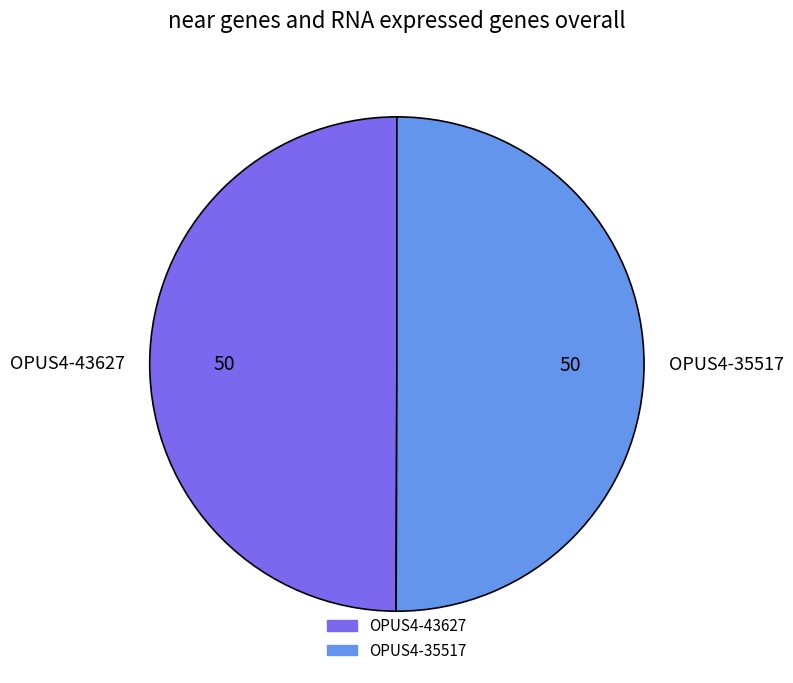

Approximately how many times larger is the value at OPUS4-43627 compared to OPUS4-35517?

1.0